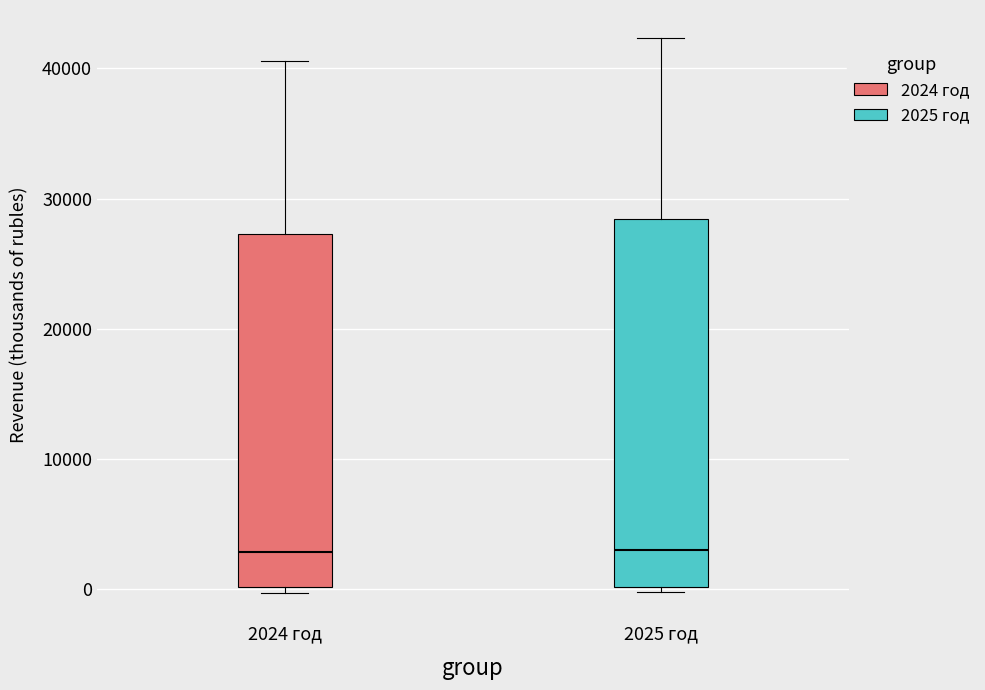

Where does the median line of the box for 2025 год sit on the y-axis? The values are not printed on the chart, so give them approximately, as read against the axis.

3000